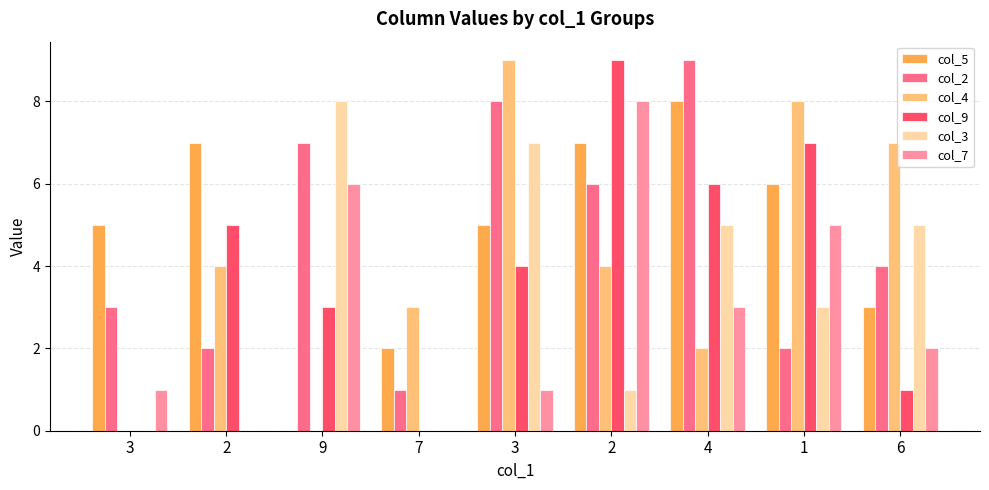

How many groups of bars are there?

9